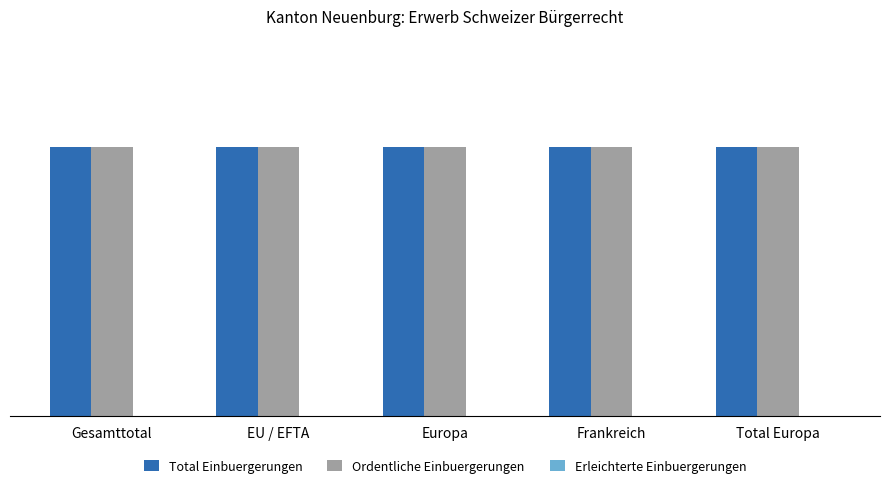

At which category does the chart reach its minimum across all series?

Gesamttotal